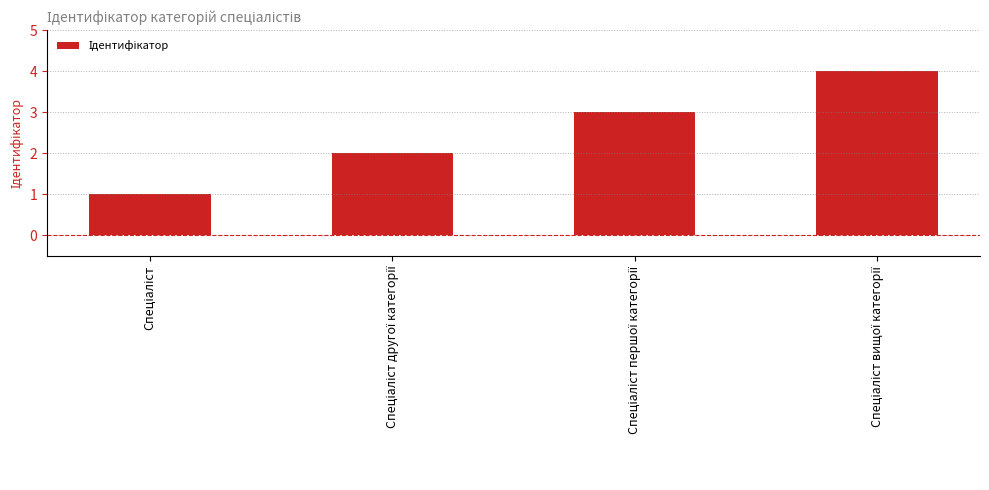

What is the sum of all values?

10